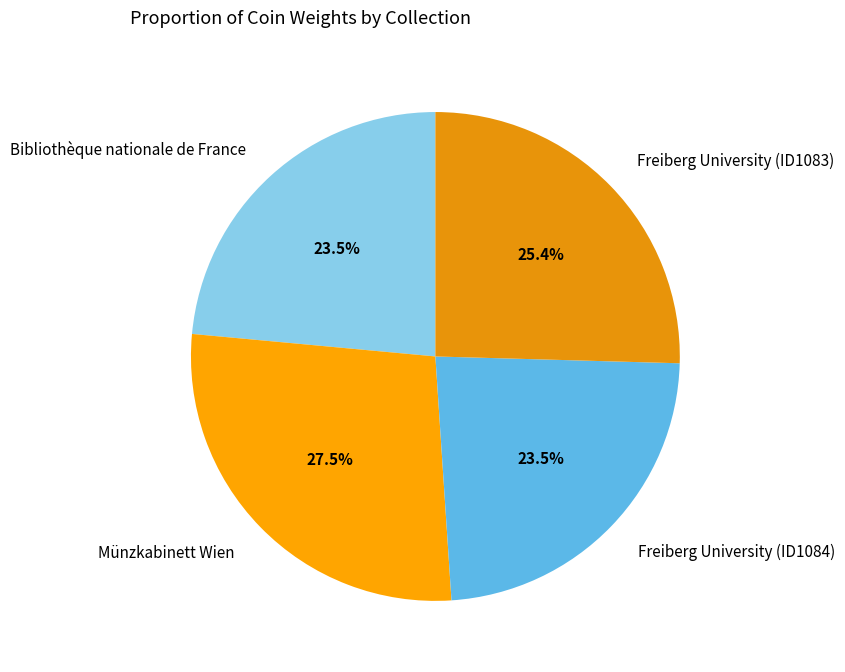

What is the largest slice in the pie chart?

Münzkabinett Wien